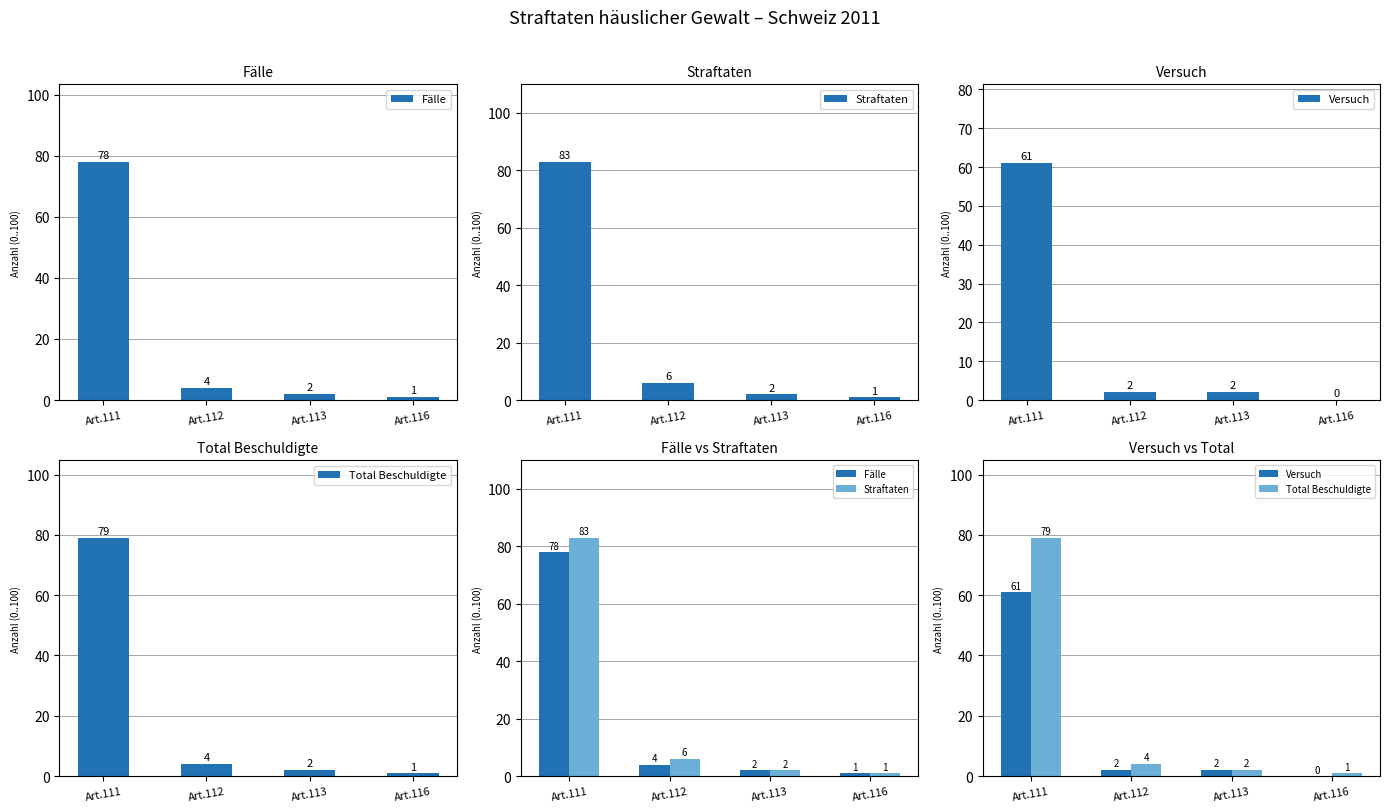

What is the average value of the Straftaten series?

23